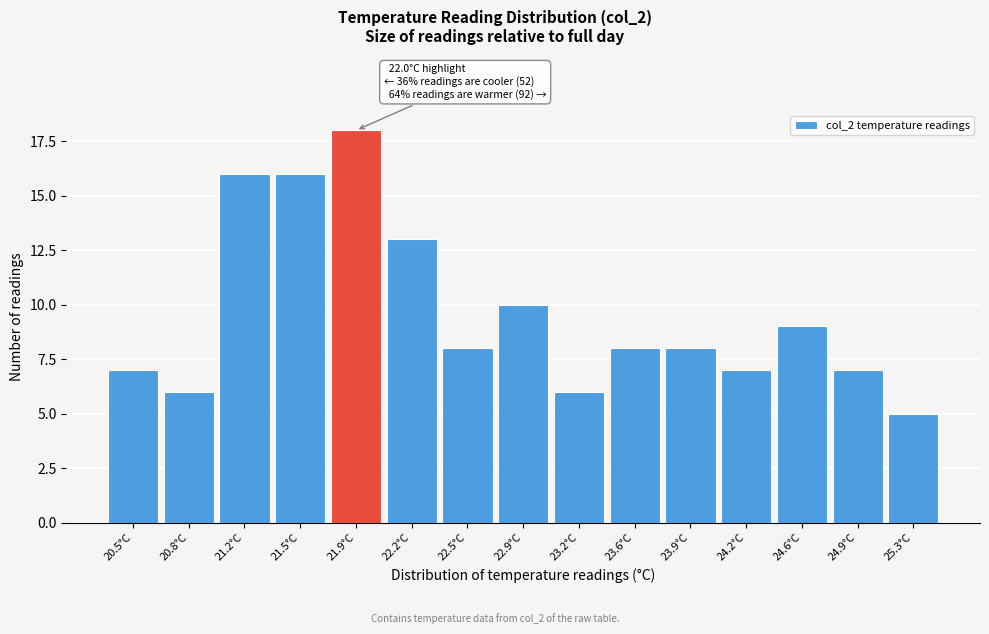

Reading left to right, extract all data points from this chart.

7	6	16	16	18	13	8	10	6	8	8	7	9	7	5